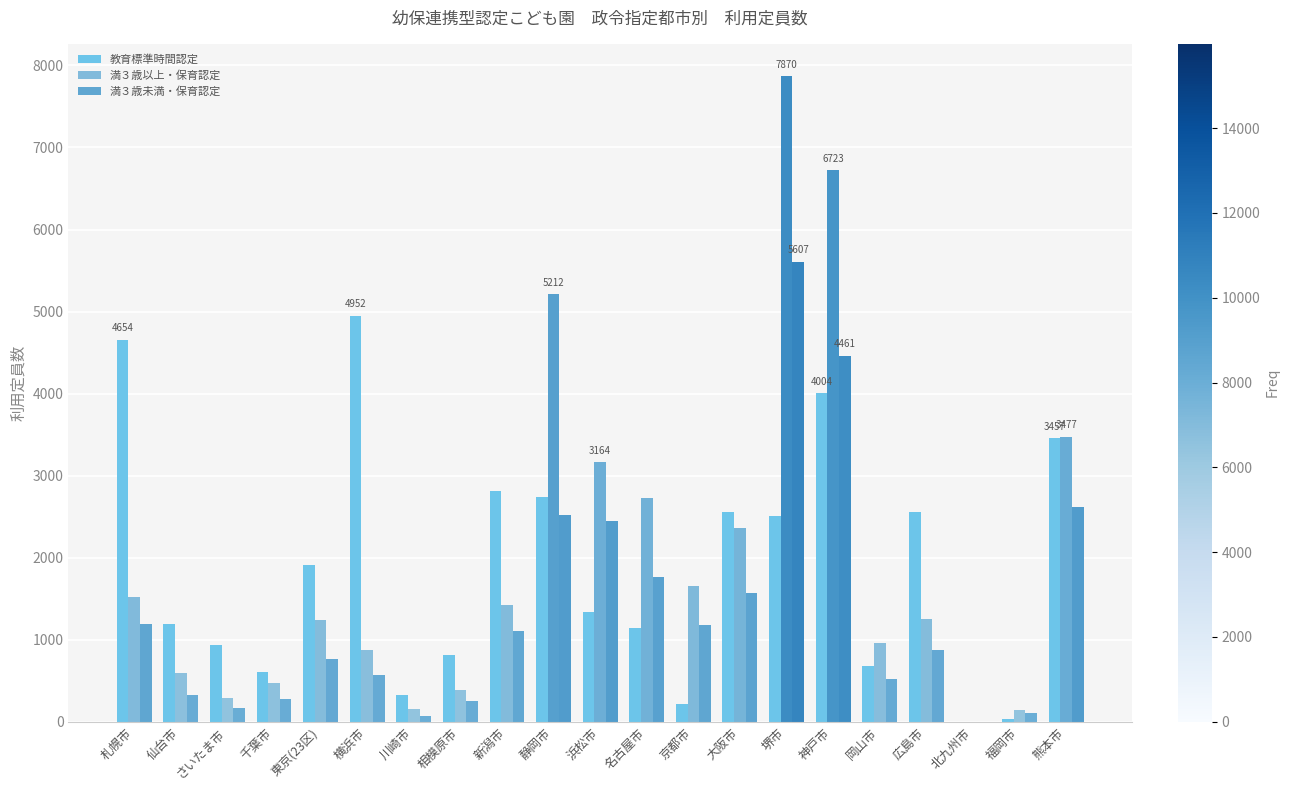

How many distinct data groups are displayed?

3